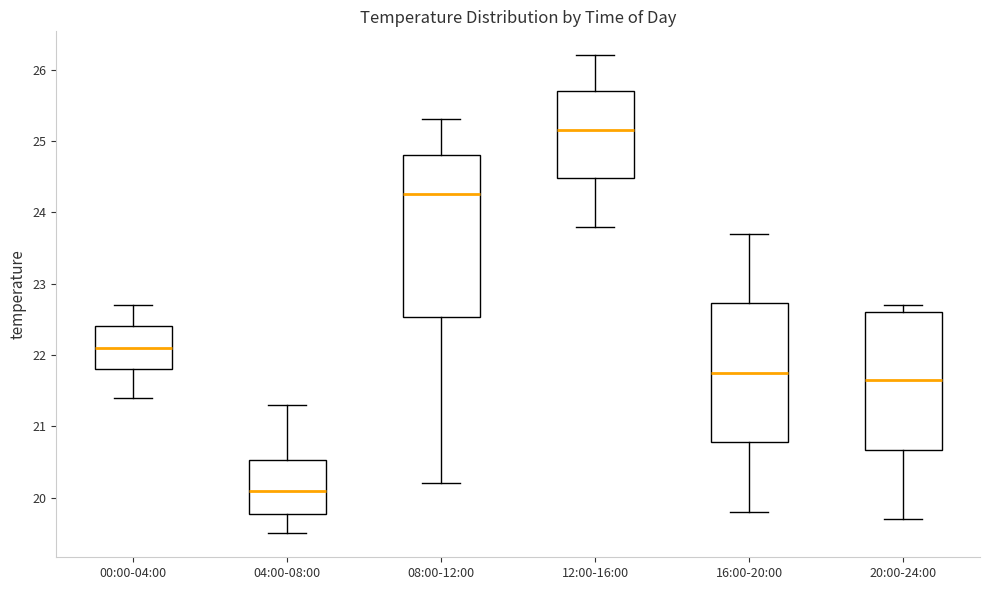

Where does the median line of the box for 20:00-24:00 sit on the y-axis? The values are not printed on the chart, so give them approximately, as read against the axis.

21.7